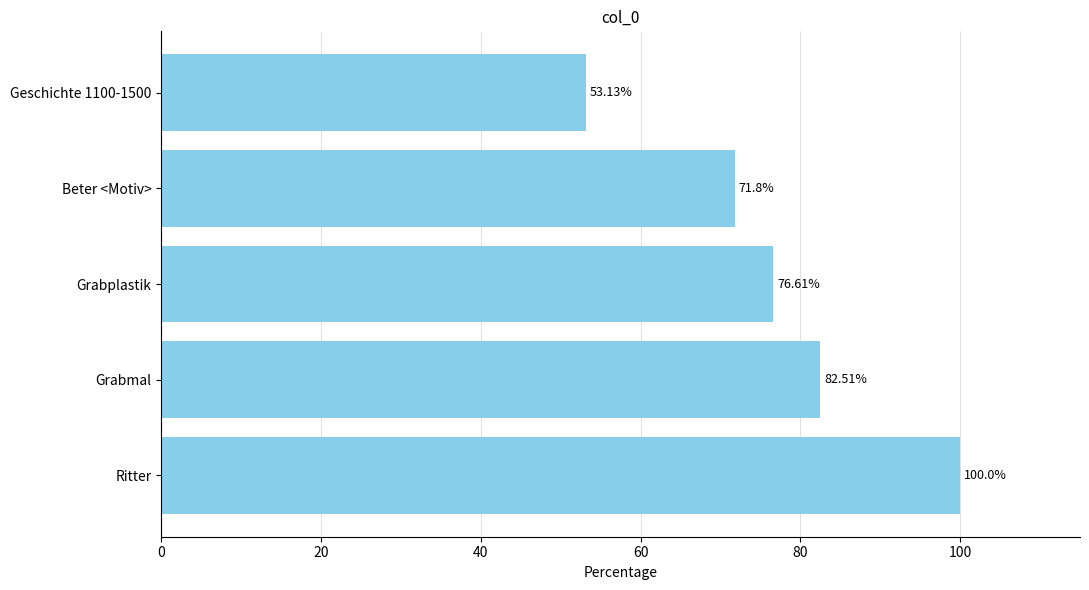

Which category has the highest value across all series?

Ritter